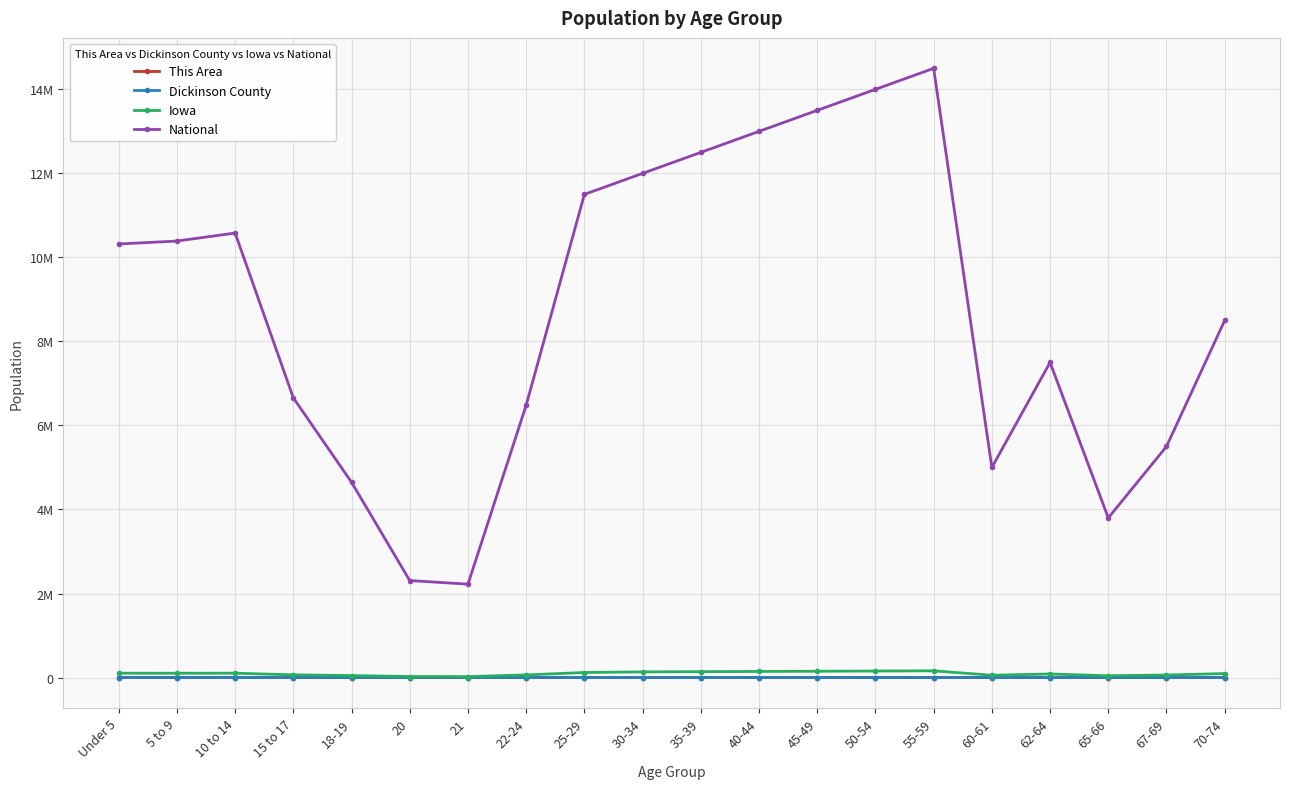

List the labels in order of This Area value, largest first.

55-59, 50-54, 45-49, 40-44, 35-39, 70-74, 30-34, 62-64, 25-29, 67-69, 60-61, 10 to 14, 65-66, 15 to 17, 5 to 9, 18-19, Under 5, 20, 21, 22-24